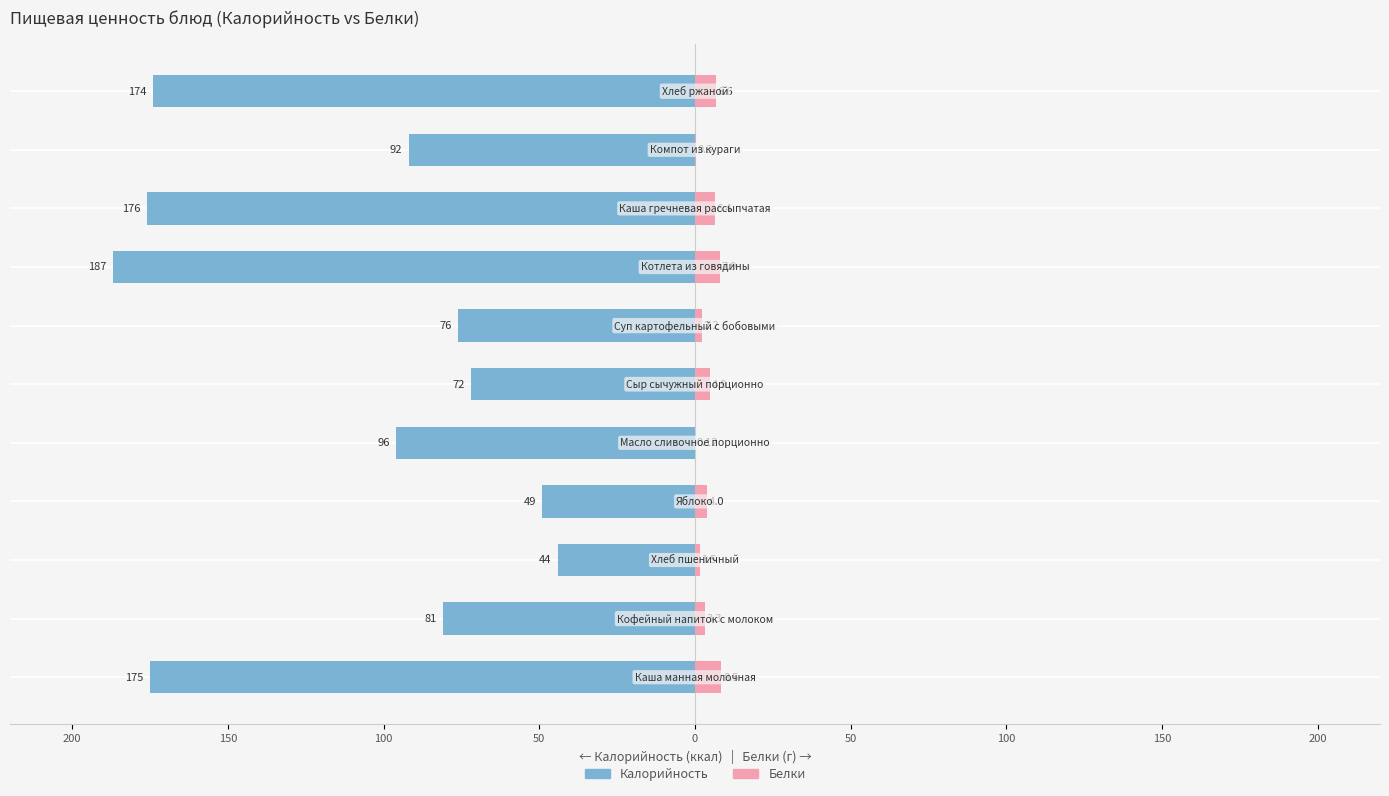

What are all the series names shown in the legend?

Калорийность, Белки